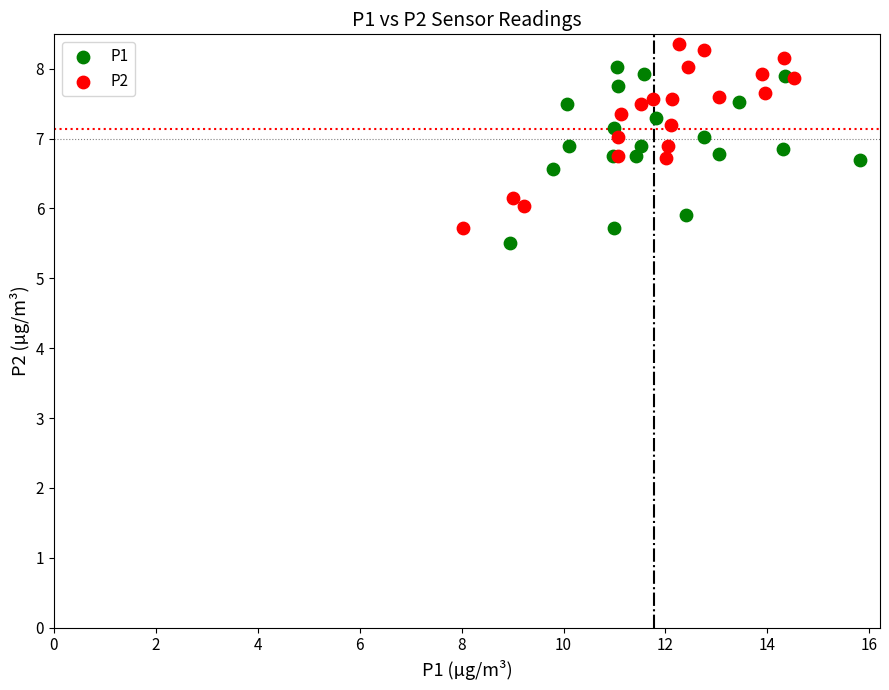

What are all the series names shown in the legend?

P1, P2